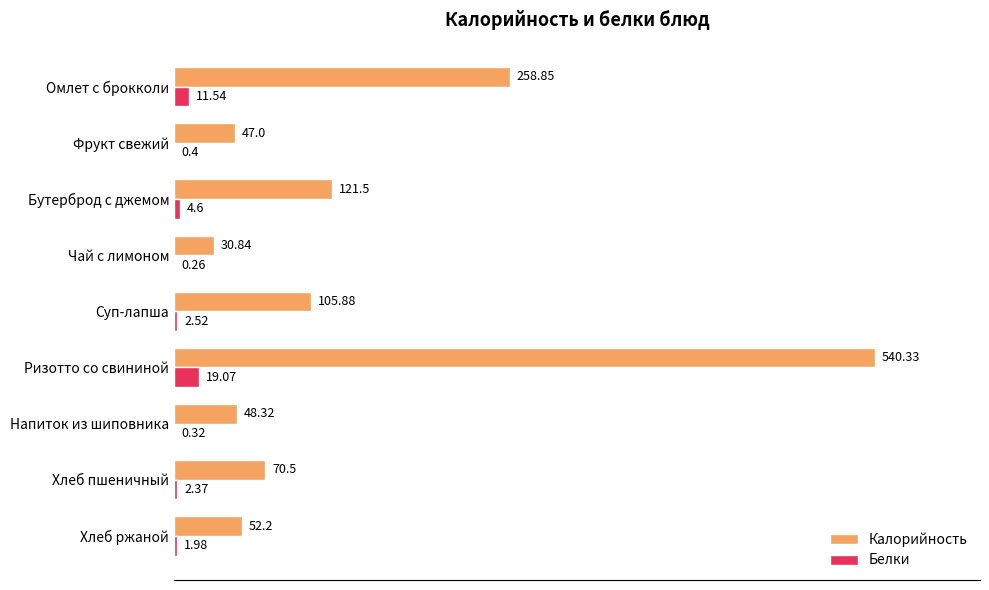

Which series has the largest total across all categories?

Калорийность